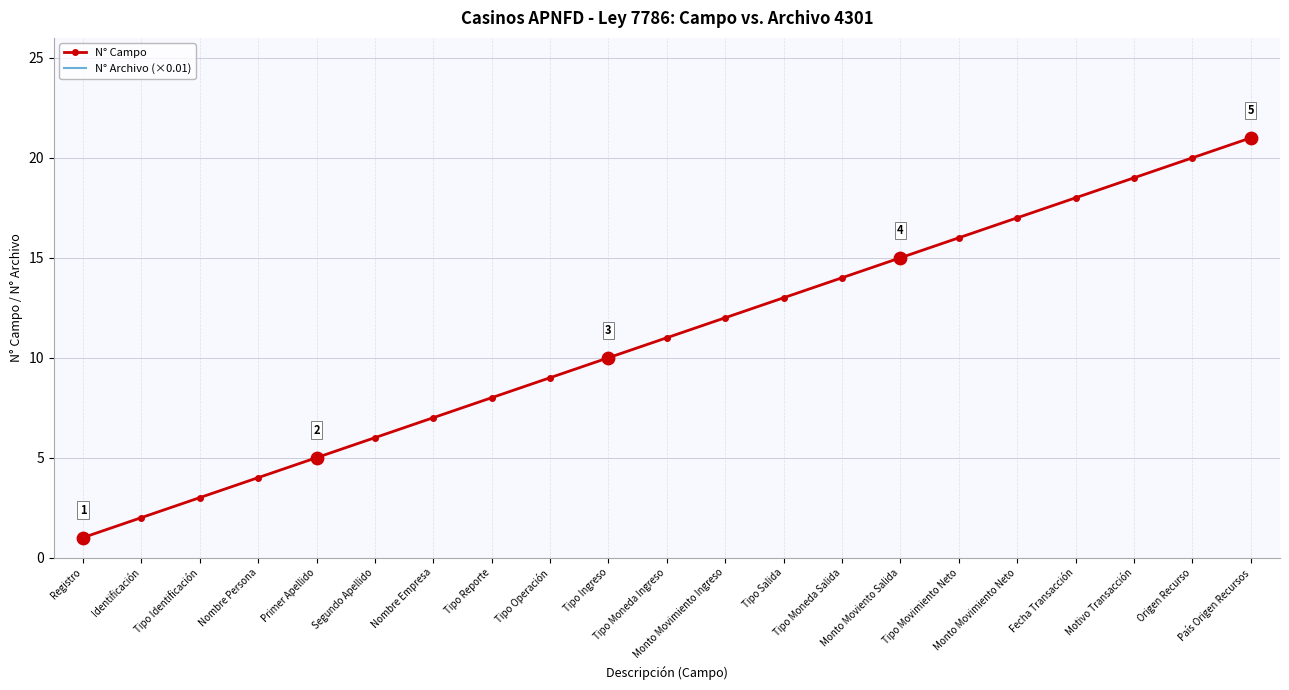

Which series has the widest spread of Y values?

N° Campo